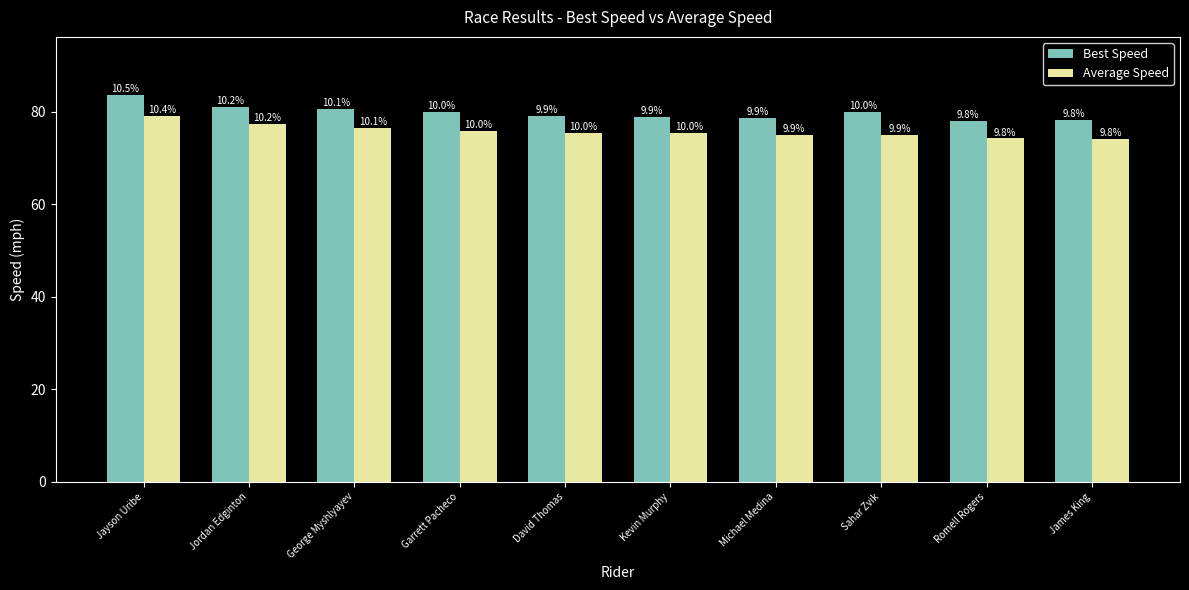

The Best Speed series shows 23.1 at Michael Medina. True or false?

False